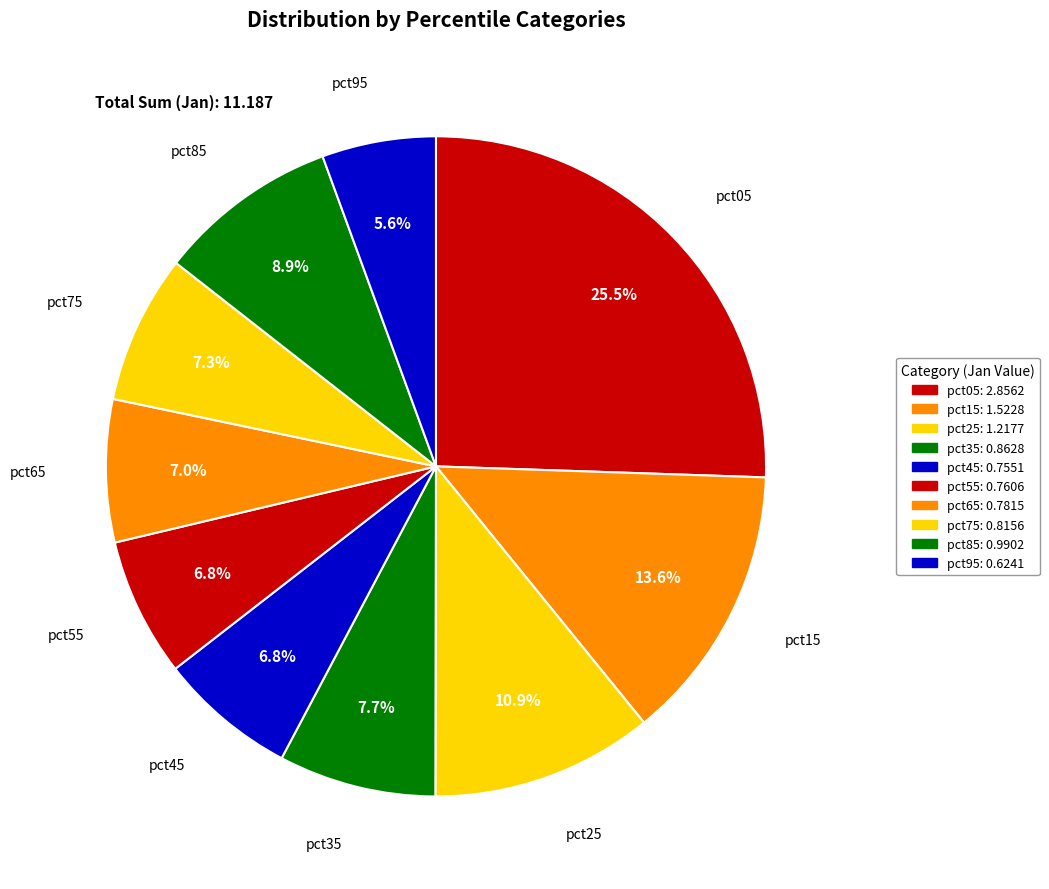

How many slices are in this pie chart?

10